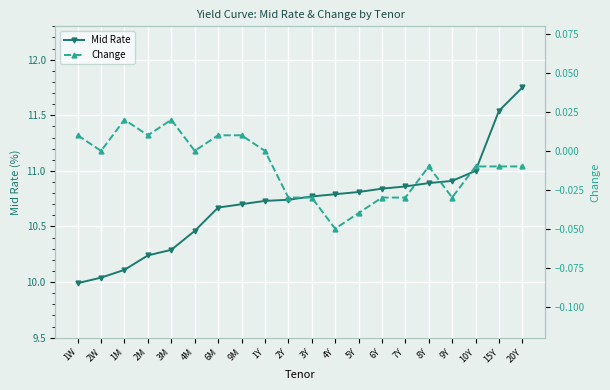

Which series has the largest range (max minus min)?

Mid Rate